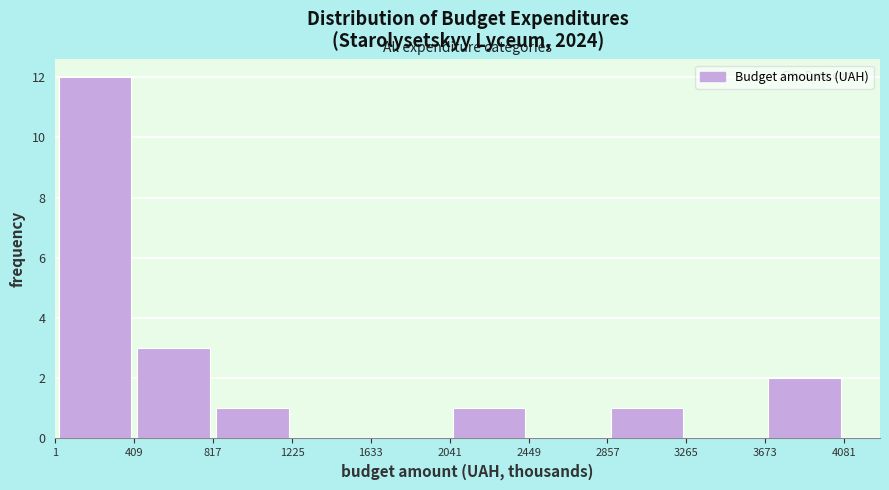

Over which range of the x-axis is the bar tallest?

1 to 409